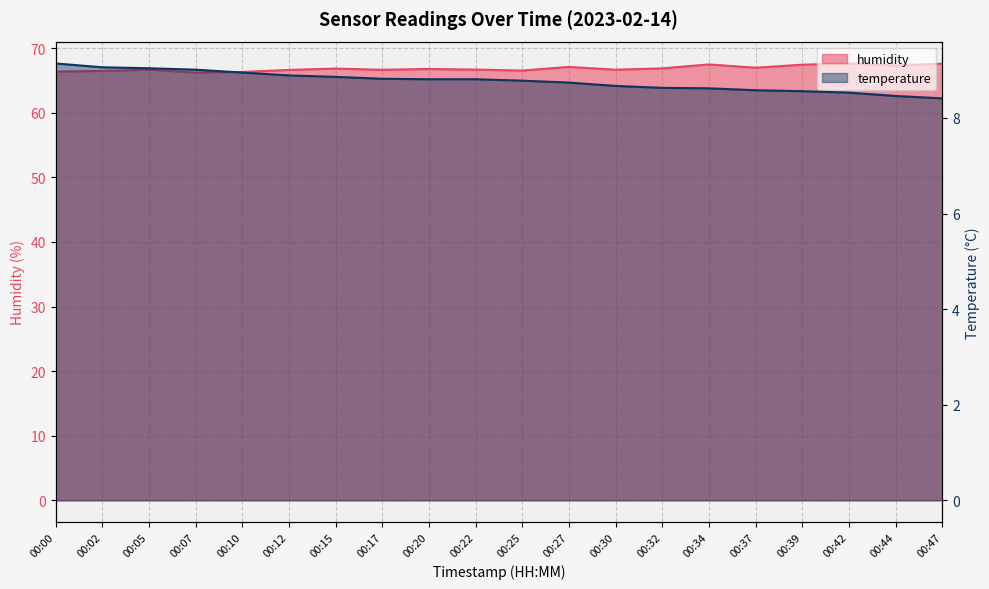

What is the maximum value for temperature?

9.1